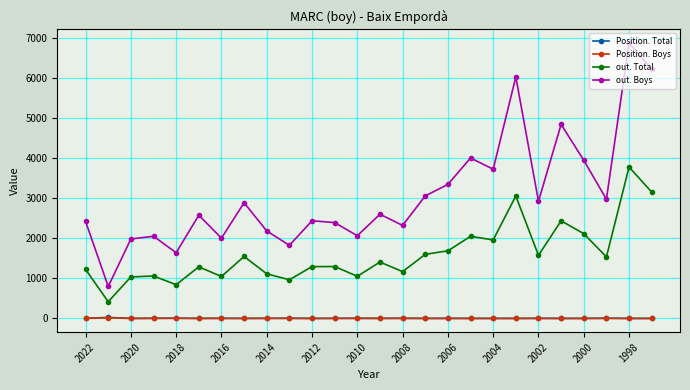

Which series has the largest range (max minus min)?

out. Boys